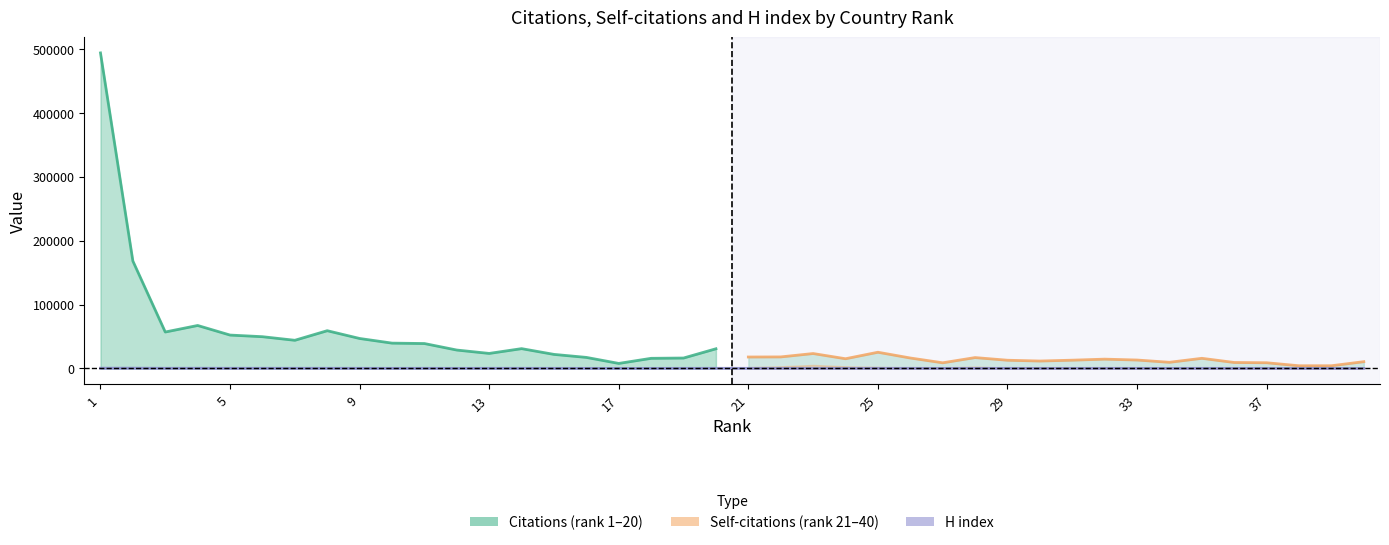

What is the difference between the H index values at 31 and 33?

4